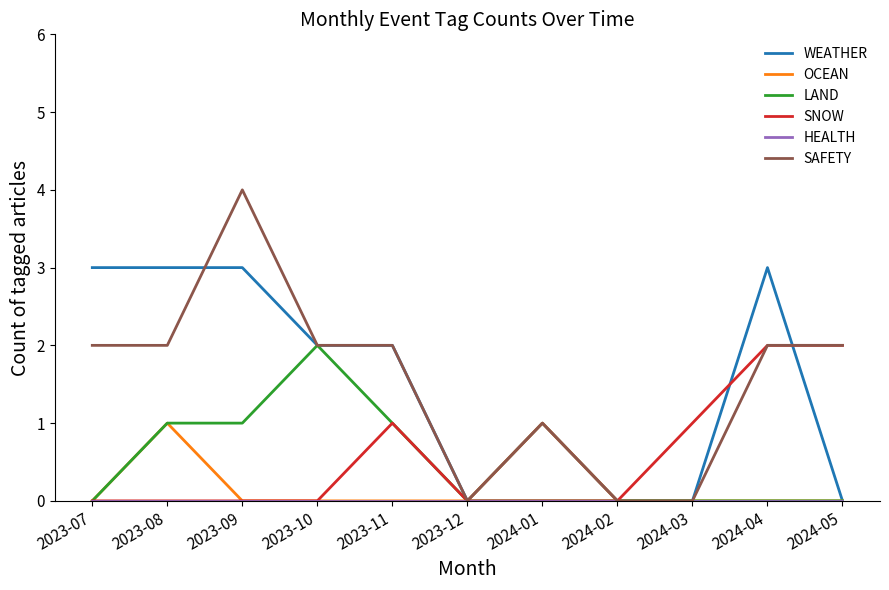

What is the difference between the highest and lowest values at 2023-08?

3